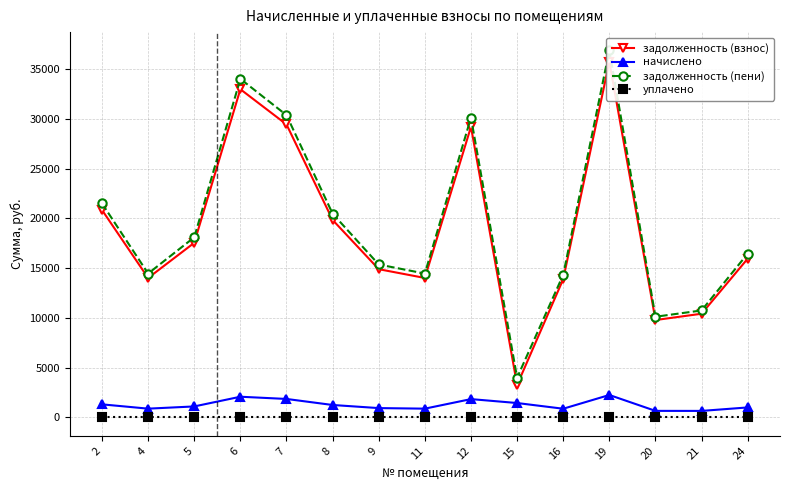

Which category has the highest value in the задолженность (взнос) series?

19